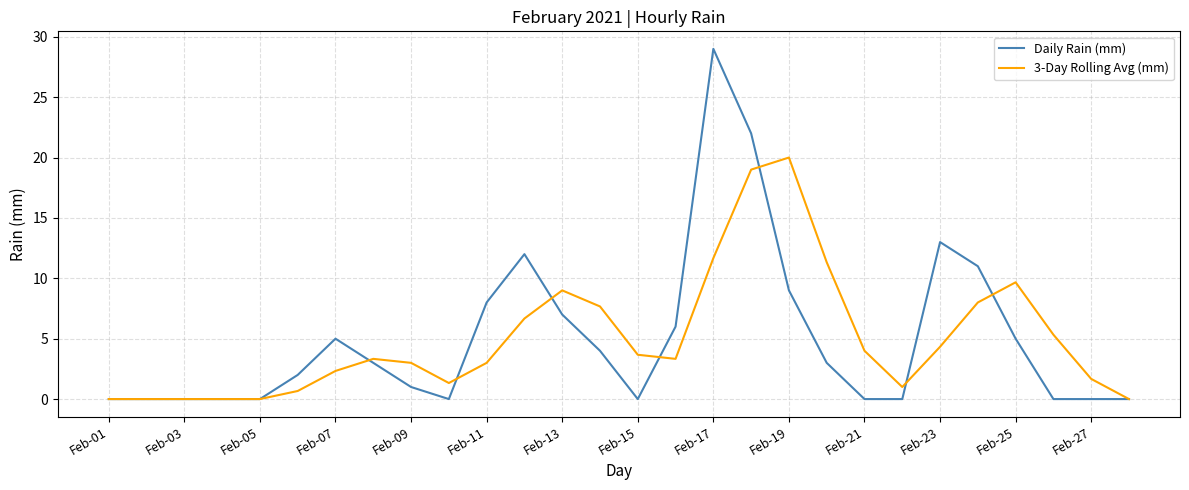

Which series has the widest spread of values?

Daily Rain (mm)